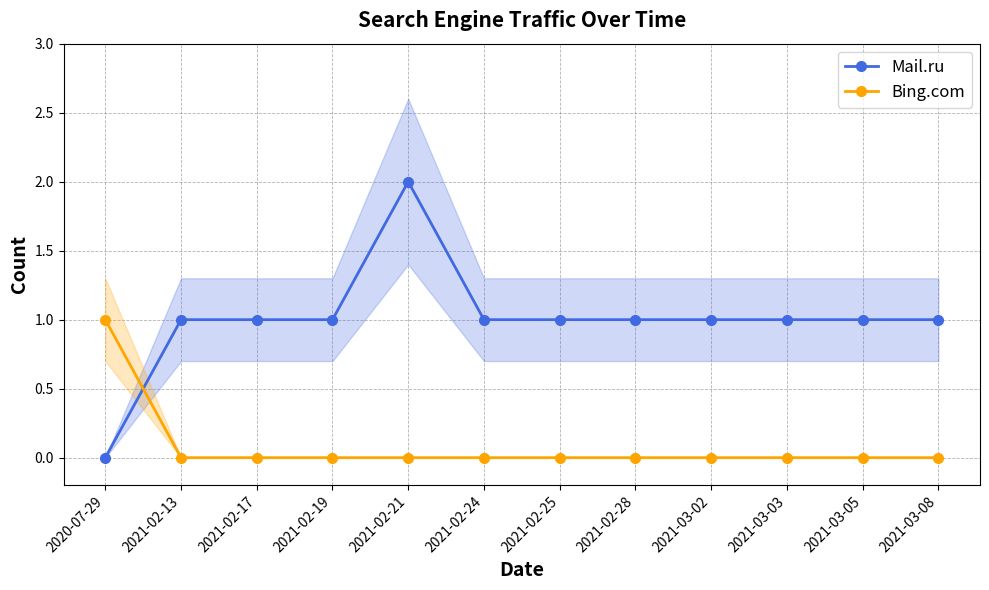

List the series in order of their peak value, highest first.

Mail.ru, Bing.com